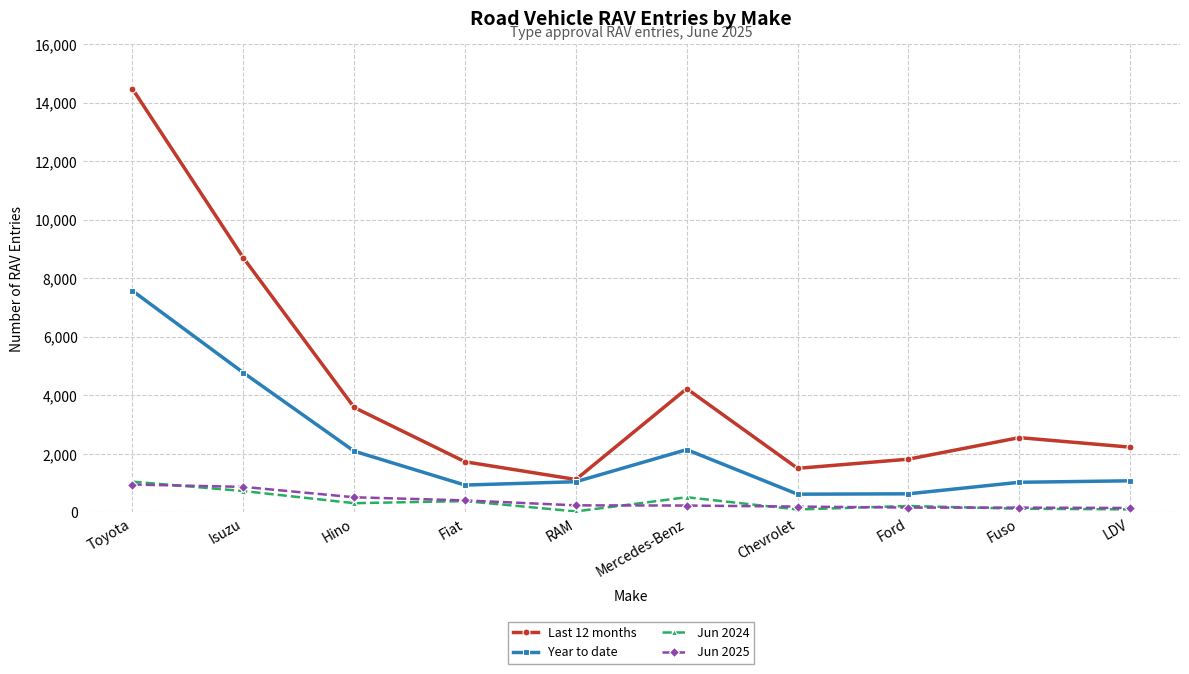

The value of Last 12 months at Isuzu is 14003. True or false?

False